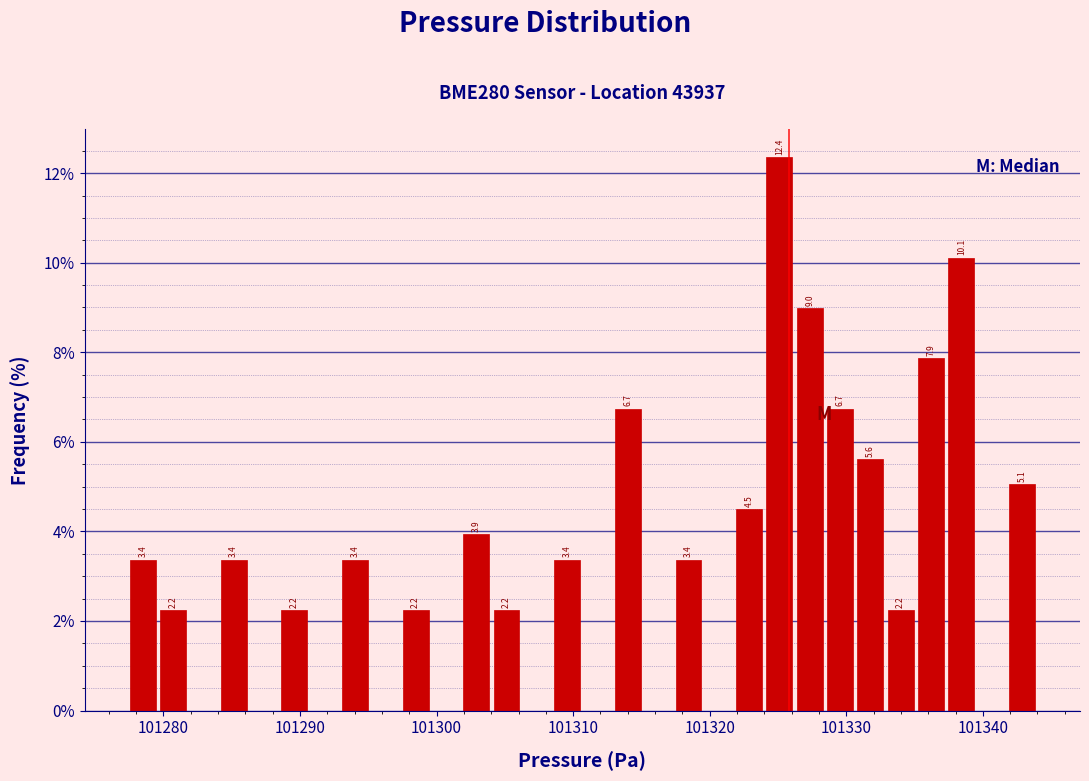

Read against the x-axis, roughly where is the centre of the tallest bar?

101325